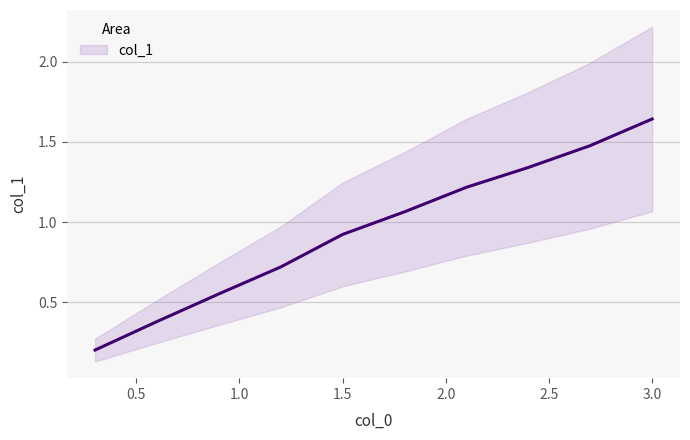

What is the minimum value shown in the chart?

0.2